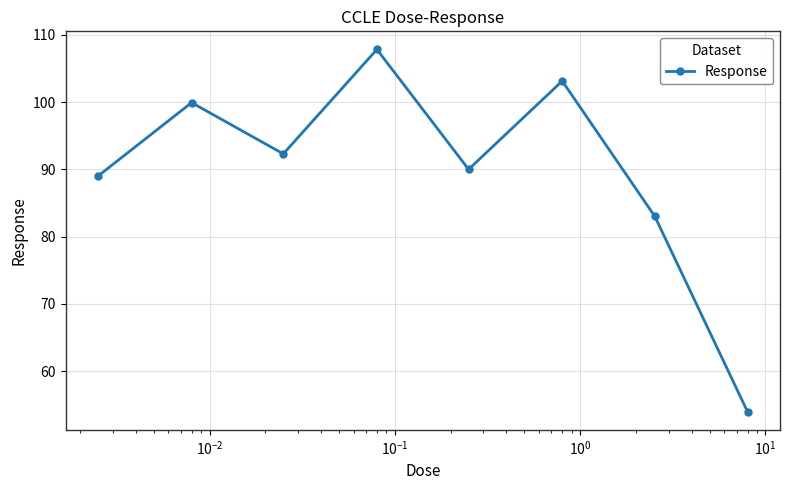

What is the sum of all values?

719.1